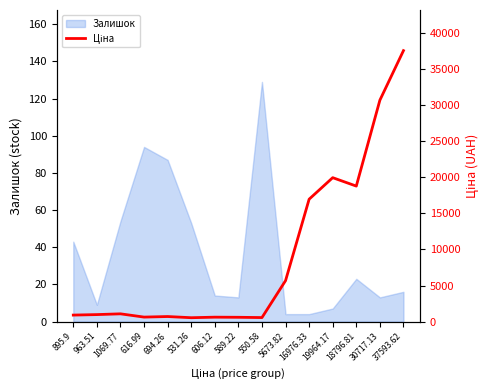

What is the value of the 5th point from the left?

694.3